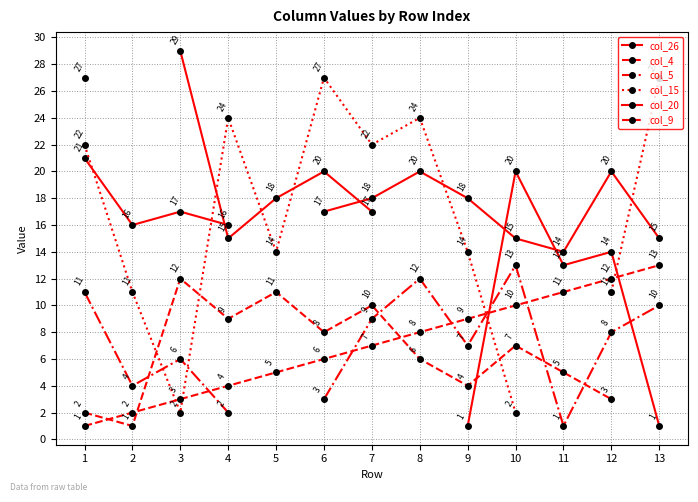

What is the spread (max minus min) of values at 3?

27.0